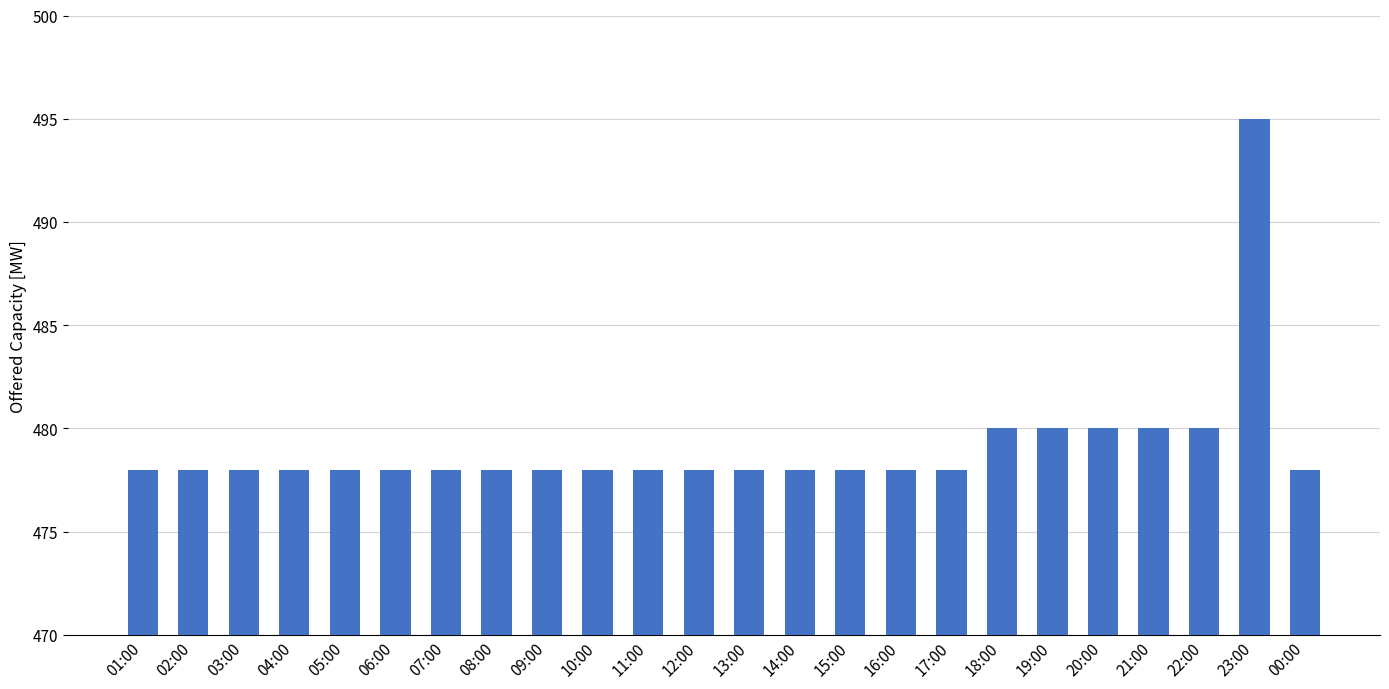

Are the bars grouped side by side (vs. stacked)?

No